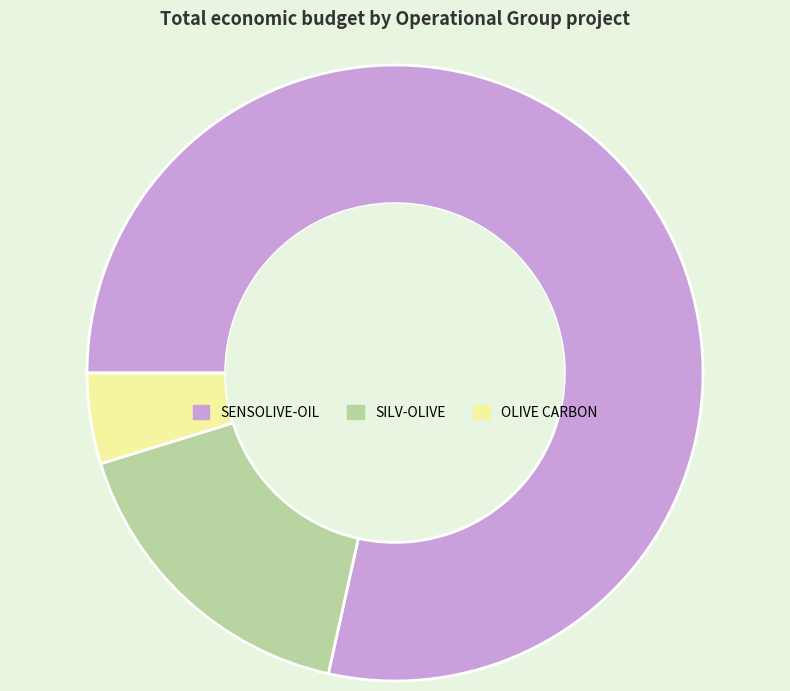

Rank the categories by value from lowest to highest.

OLIVE CARBON, SILV-OLIVE, SENSOLIVE-OIL